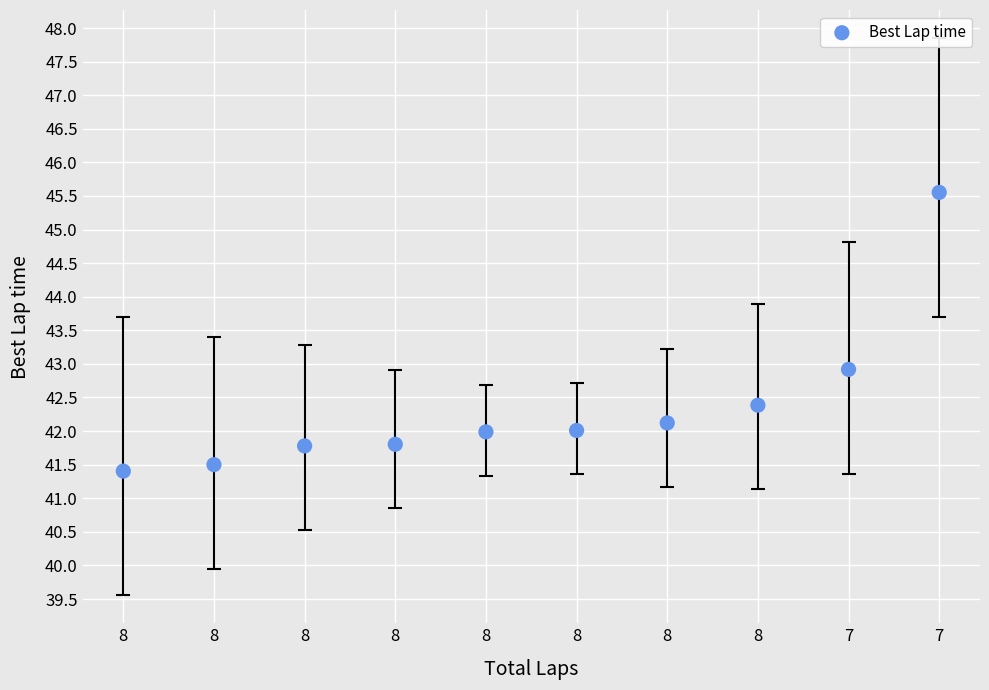

What is the range of X values (max minus min)?

1.4